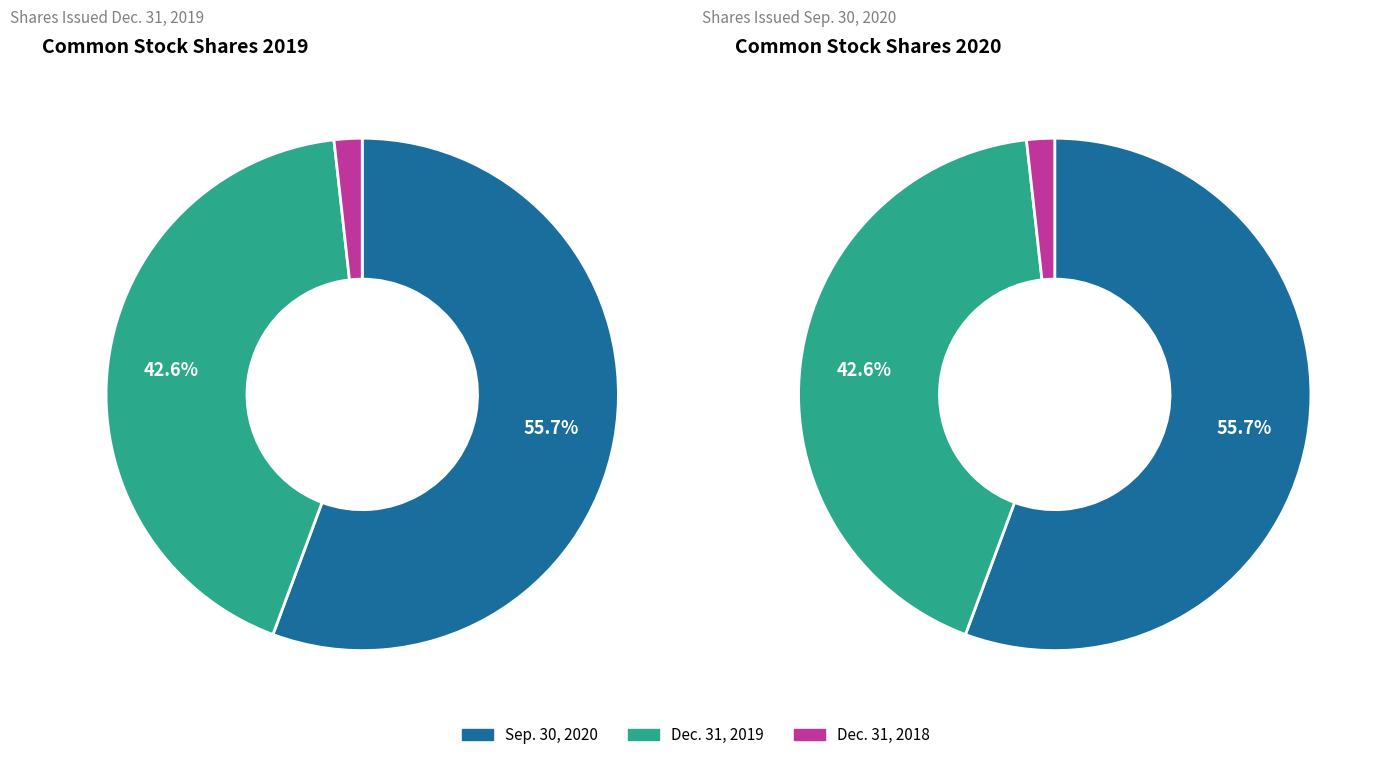

How many segments does this pie chart have?

3